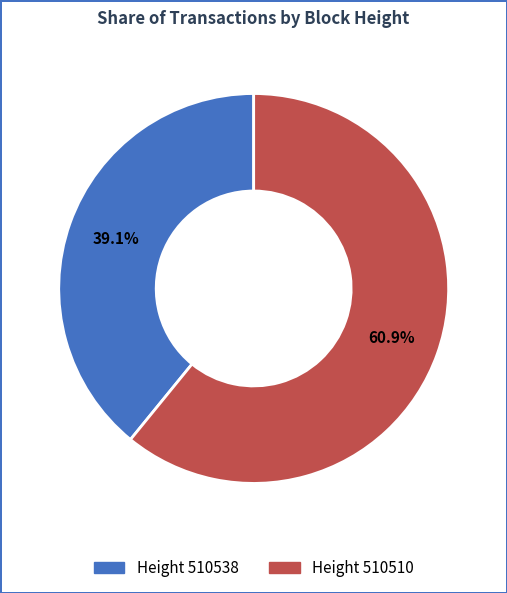

Is there any slice that represents more than half of the pie?

Yes